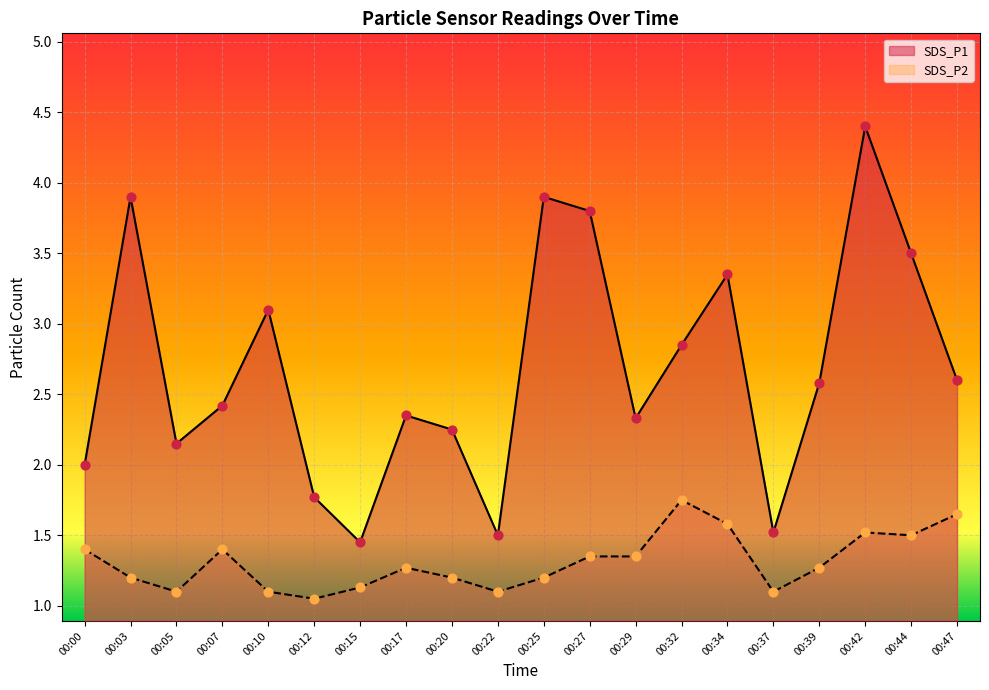

Is the value of SDS_P1 at 00:20 greater than the value of SDS_P2 at 00:10?

Yes